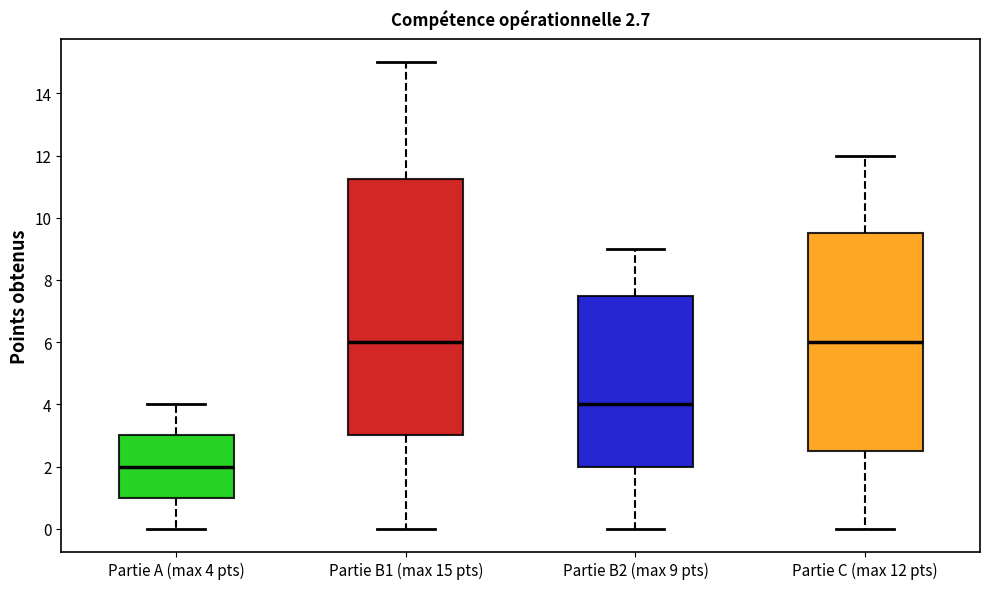

Comparing the boxes themselves (not the whiskers), which one is the tallest?

Partie B1 (max 15 pts)